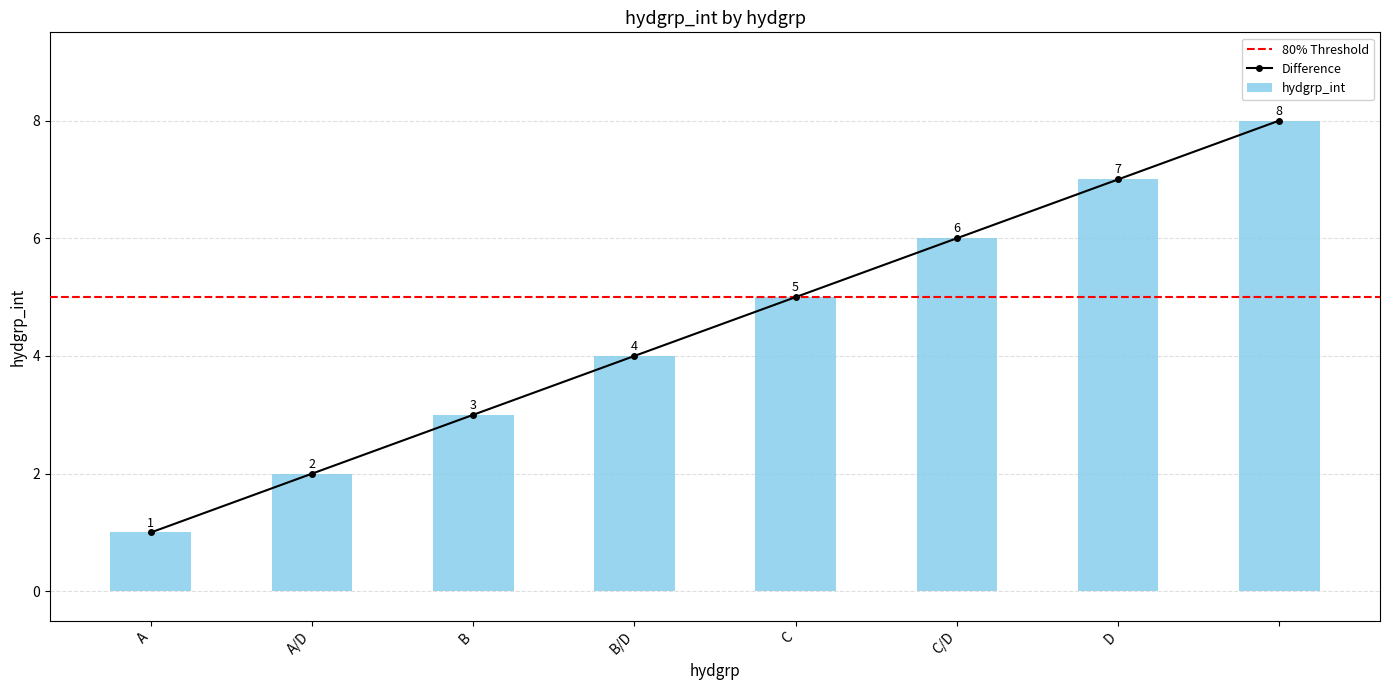

How many bars are there in total?

8